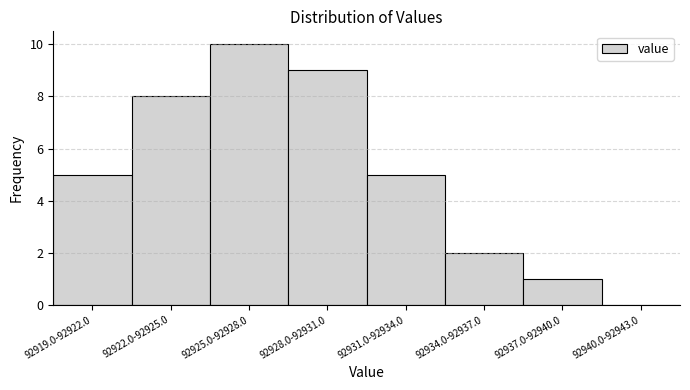

Reading left to right, transcribe all the data shown in this chart.

92919.0-92922.0=5	92922.0-92925.0=8	92925.0-92928.0=10	92928.0-92931.0=9	92931.0-92934.0=5	92934.0-92937.0=2	92937.0-92940.0=1	92940.0-92943.0=0